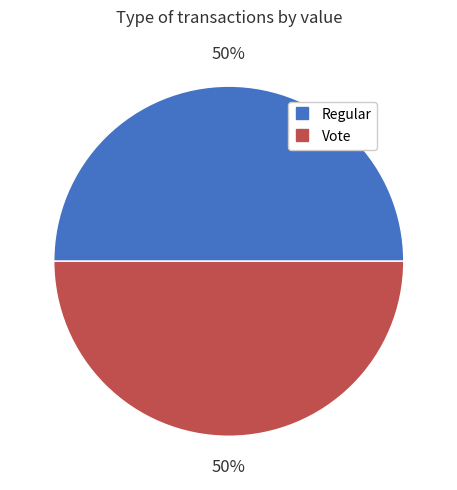

To the nearest percent, what percentage of the pie is Vote?

50%